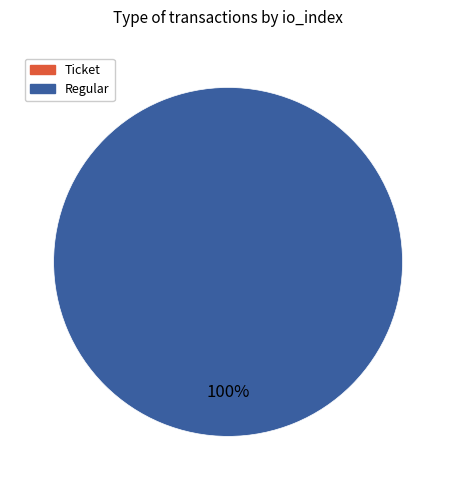

How many slices are in this pie chart?

2